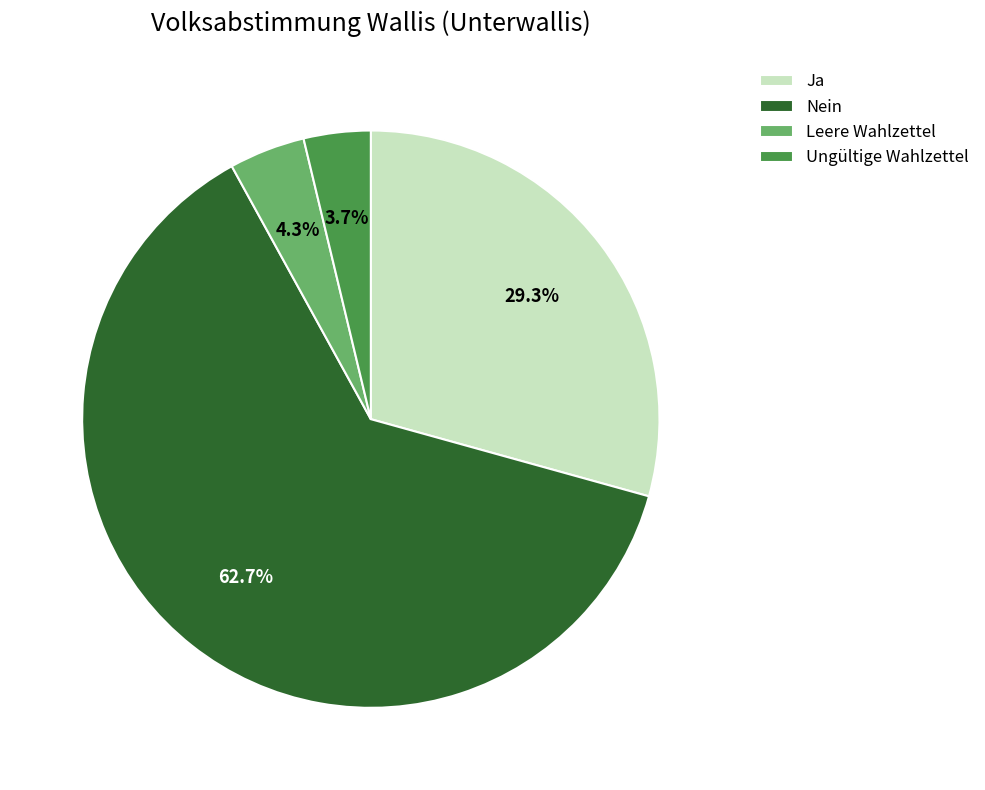

Do Nein and Leere Wahlzettel together represent more than half of the pie?

Yes